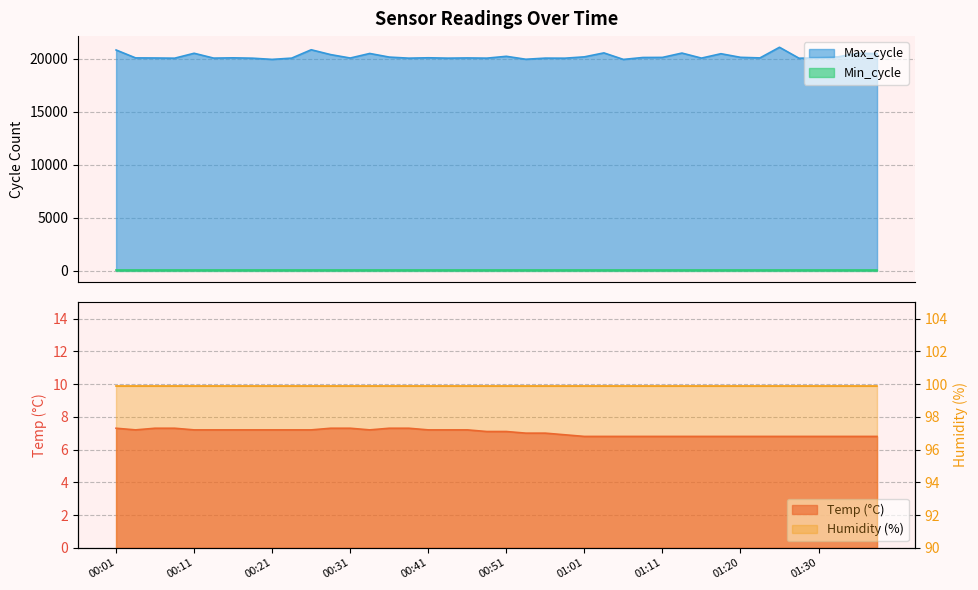

What position from the left is 00:06?

3